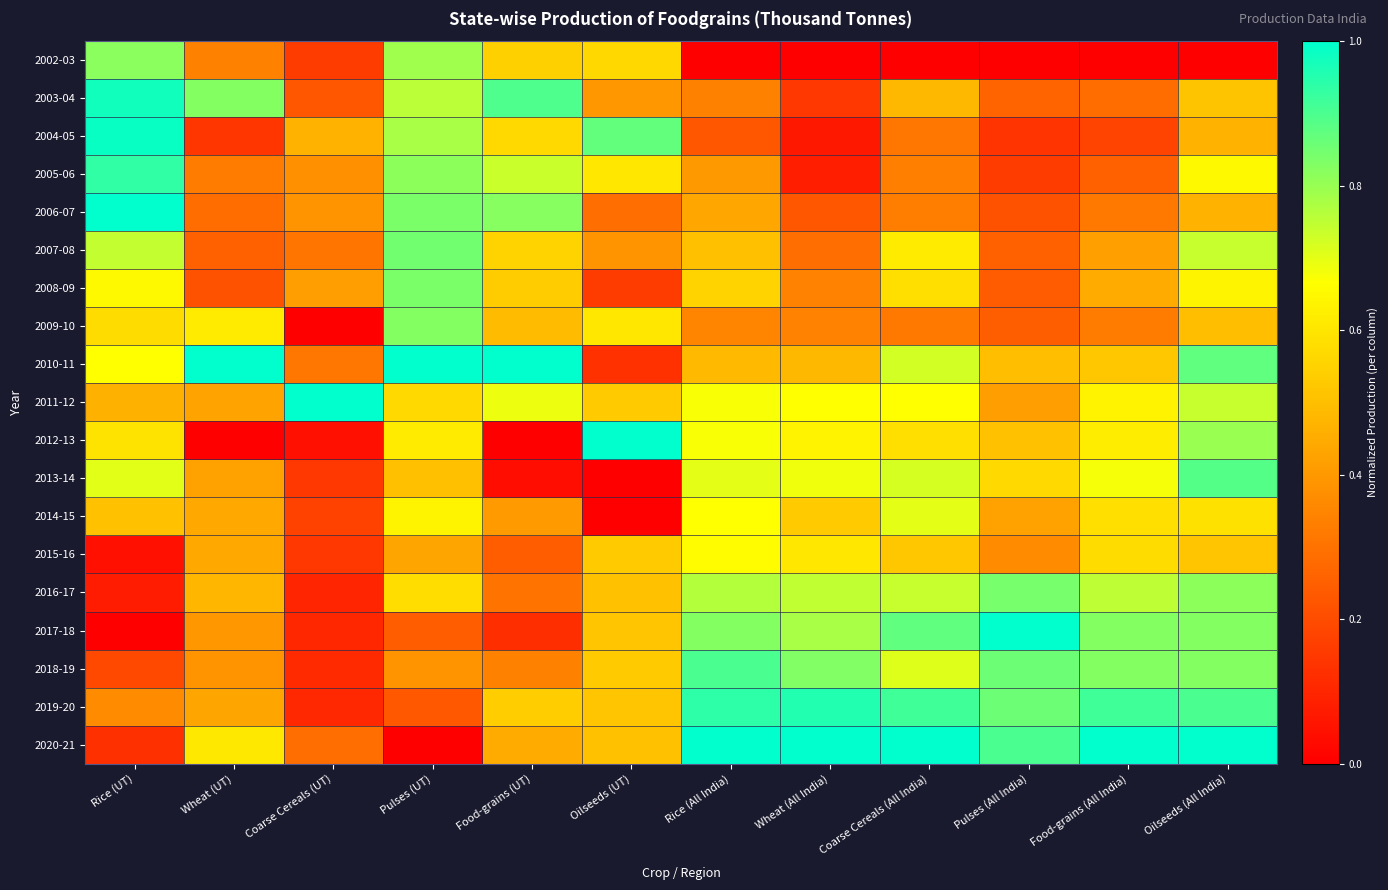

Rank the series at Oilseeds (UT) from lowest to highest value.

2013-14, 2014-15, 2010-11, 2008-09, 2006-07, 2007-08, 2003-04, 2016-17, 2020-21, 2017-18, 2019-20, 2011-12, 2015-16, 2018-19, 2002-03, 2005-06, 2009-10, 2004-05, 2012-13